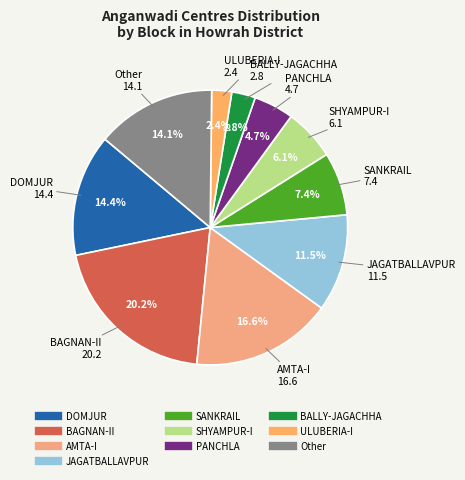

Which has a higher value, Other or PANCHLA?

Other